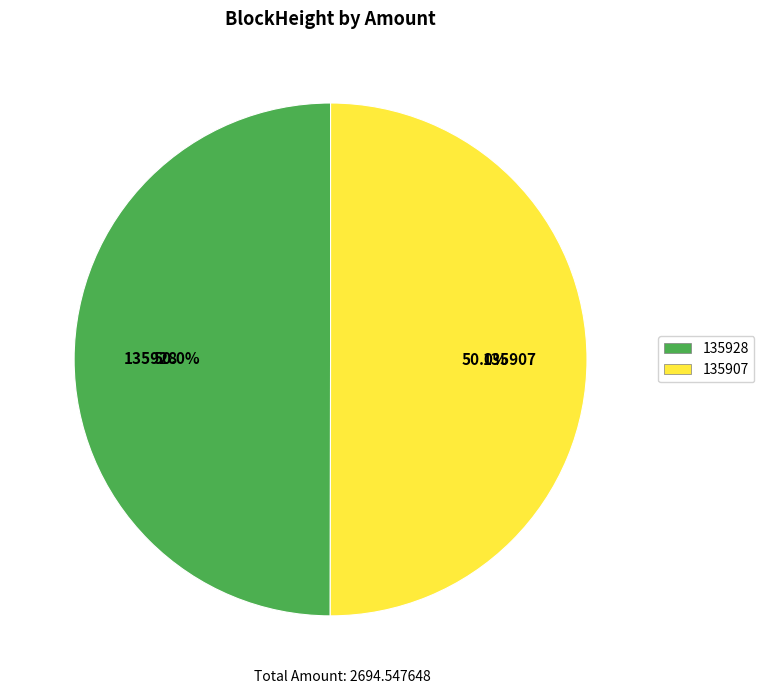

True or false: 135928 accounts for 8% of the total.

False